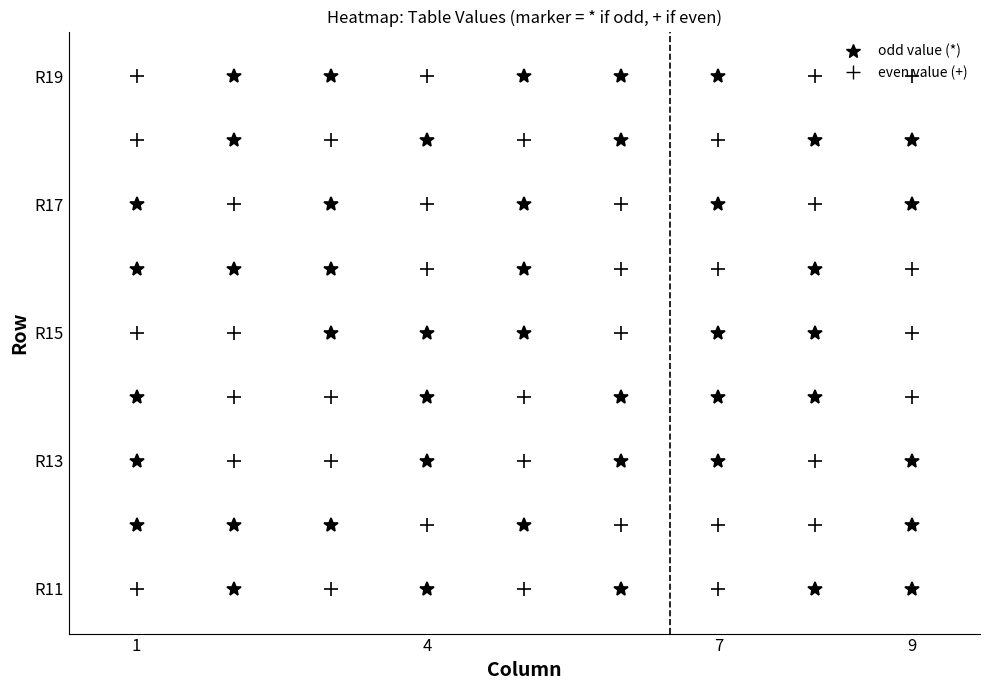

What is the difference between the second highest and second lowest values in the 9 series?

6